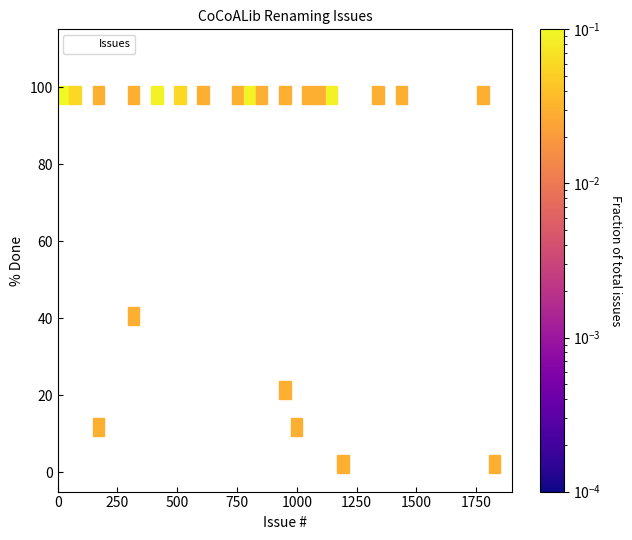

What Y value in the scatter plot is closest to 50?

40